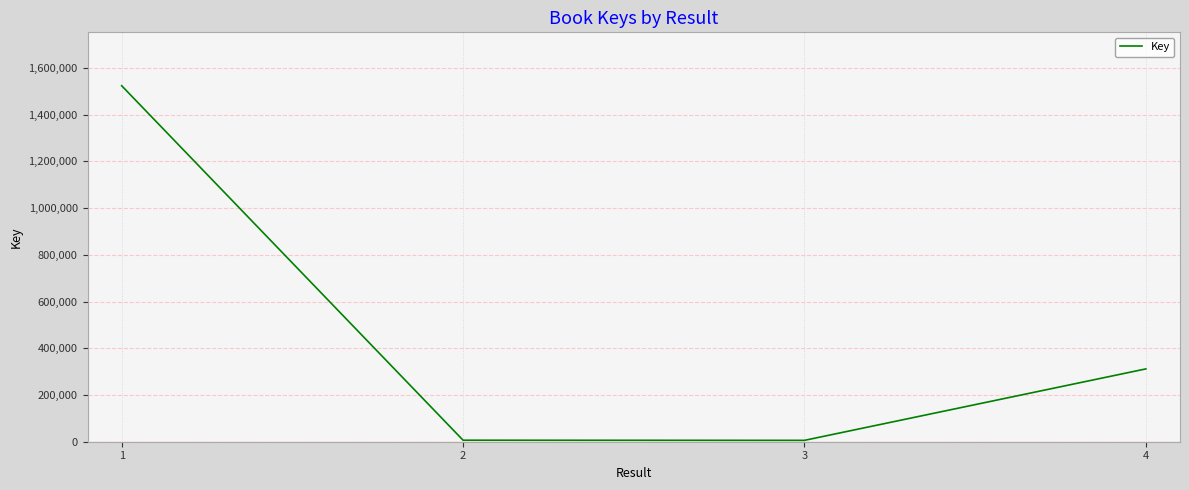

How many values are below 311600?

2